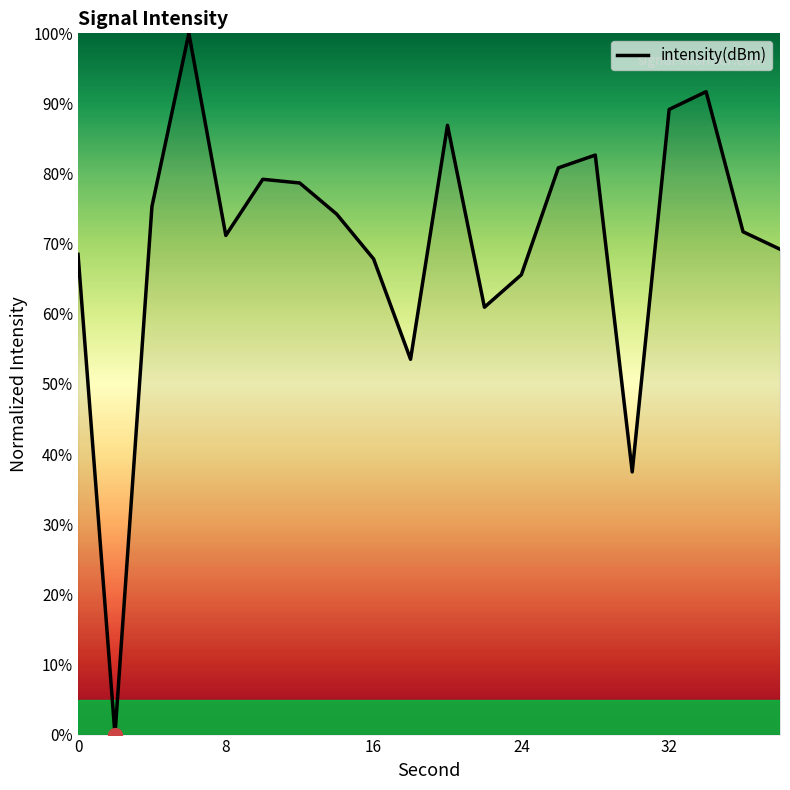

What is the maximum value shown in the chart?

100.0